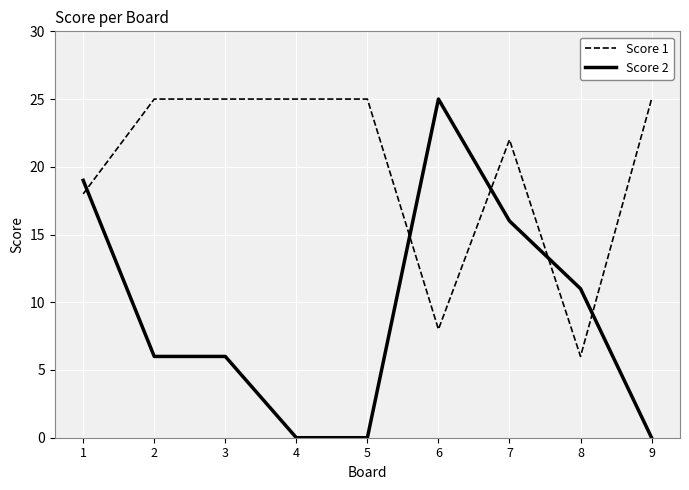

Is it true that Score 1 equals 9 at 2?

False